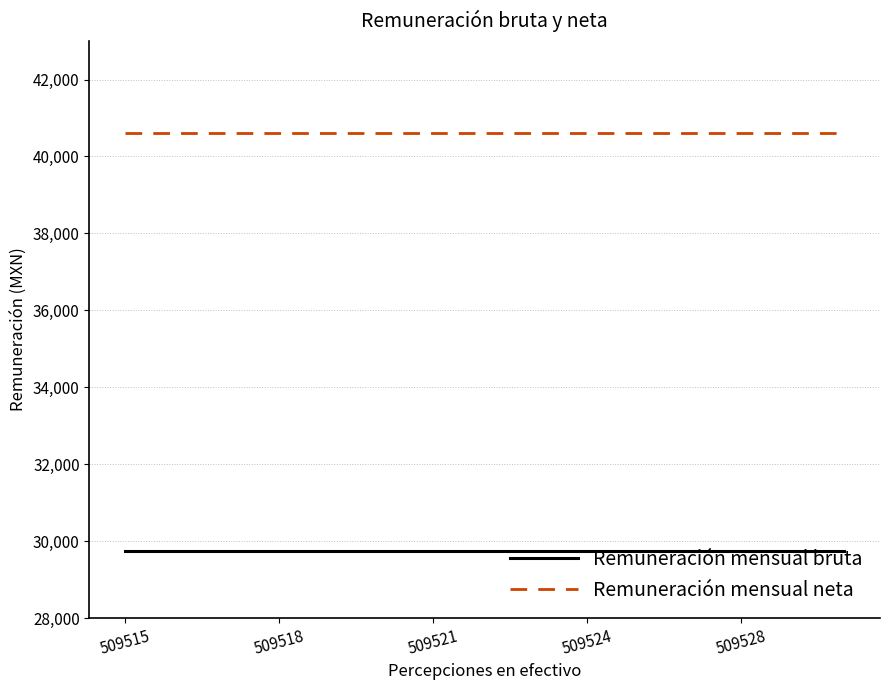

Rank the series by their average value, from highest to lowest.

Remuneración mensual neta, Remuneración mensual bruta